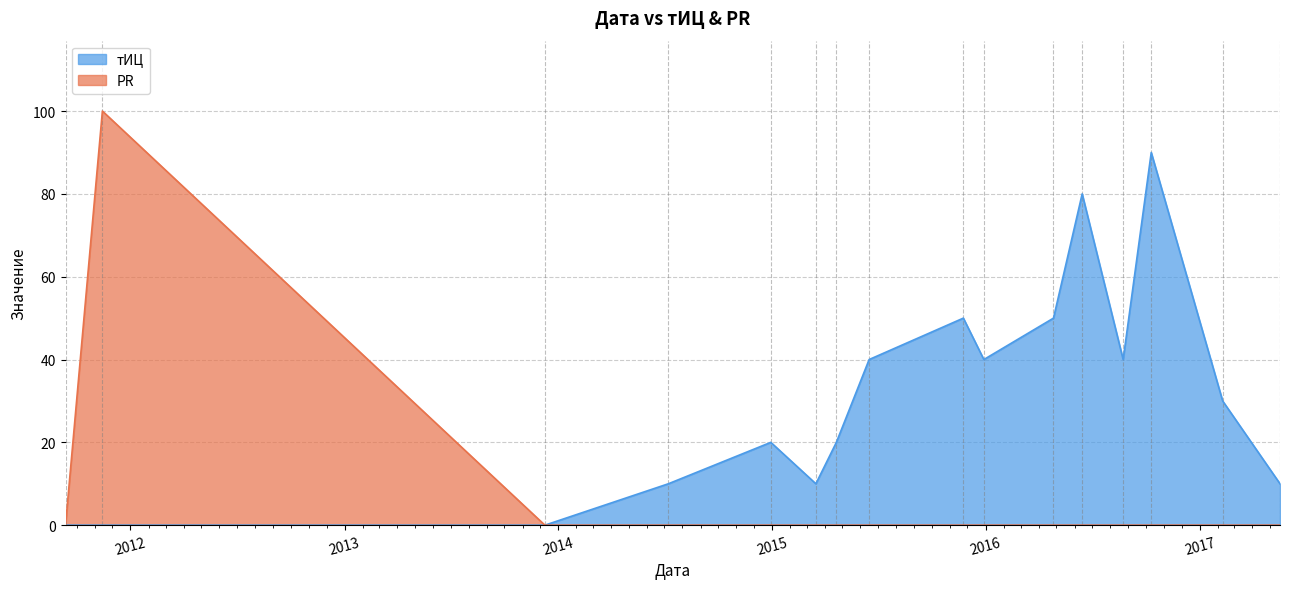

At which category is the sum across all series the highest?

2011-11-14